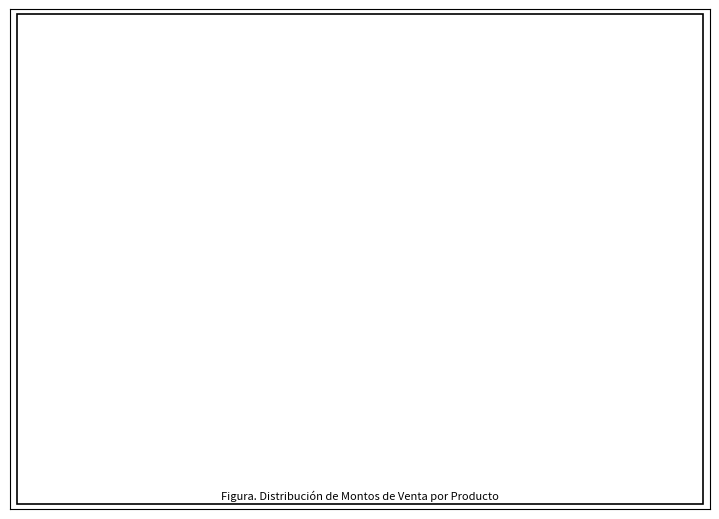

Is it true that REFLECTOR 75W is 7% of the pie?

False